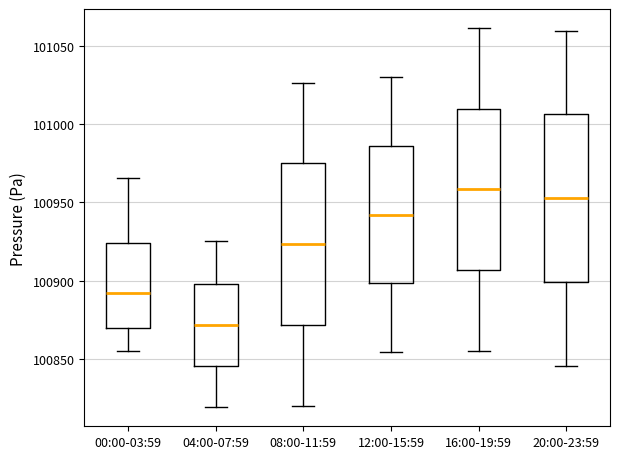

Where is the upper edge of the box for 08:00-11:59 on the y-axis? The values are not printed on the chart, so give them approximately, as read against the axis.

100975